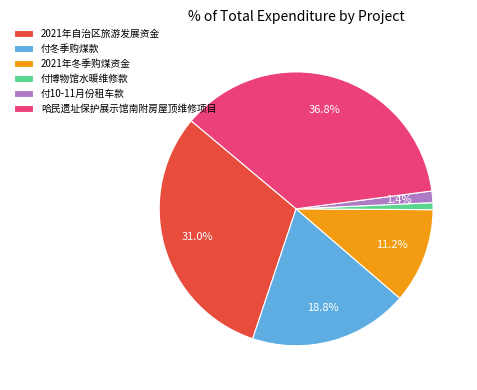

What is the total percentage of 2021年自治区旅游发展资金 and 哈民遗址保护展示馆南附房屋顶维修项目?

67.8%